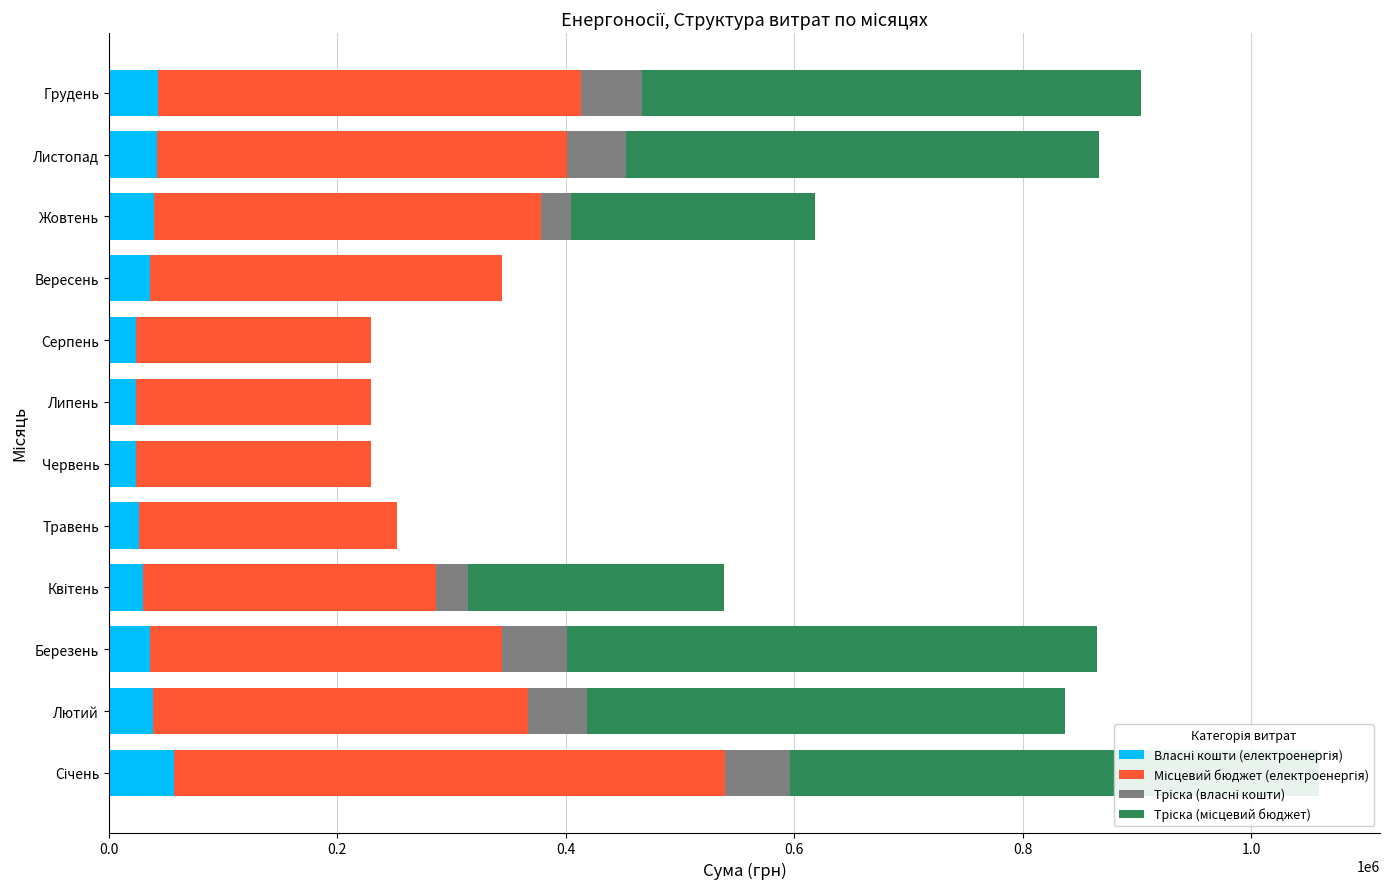

At Березень, list the series in order from largest to smallest.

Тріска (місцевий бюджет), Місцевий бюджет (електроенергія), Тріска (власні кошти), Власні кошти (електроенергія)